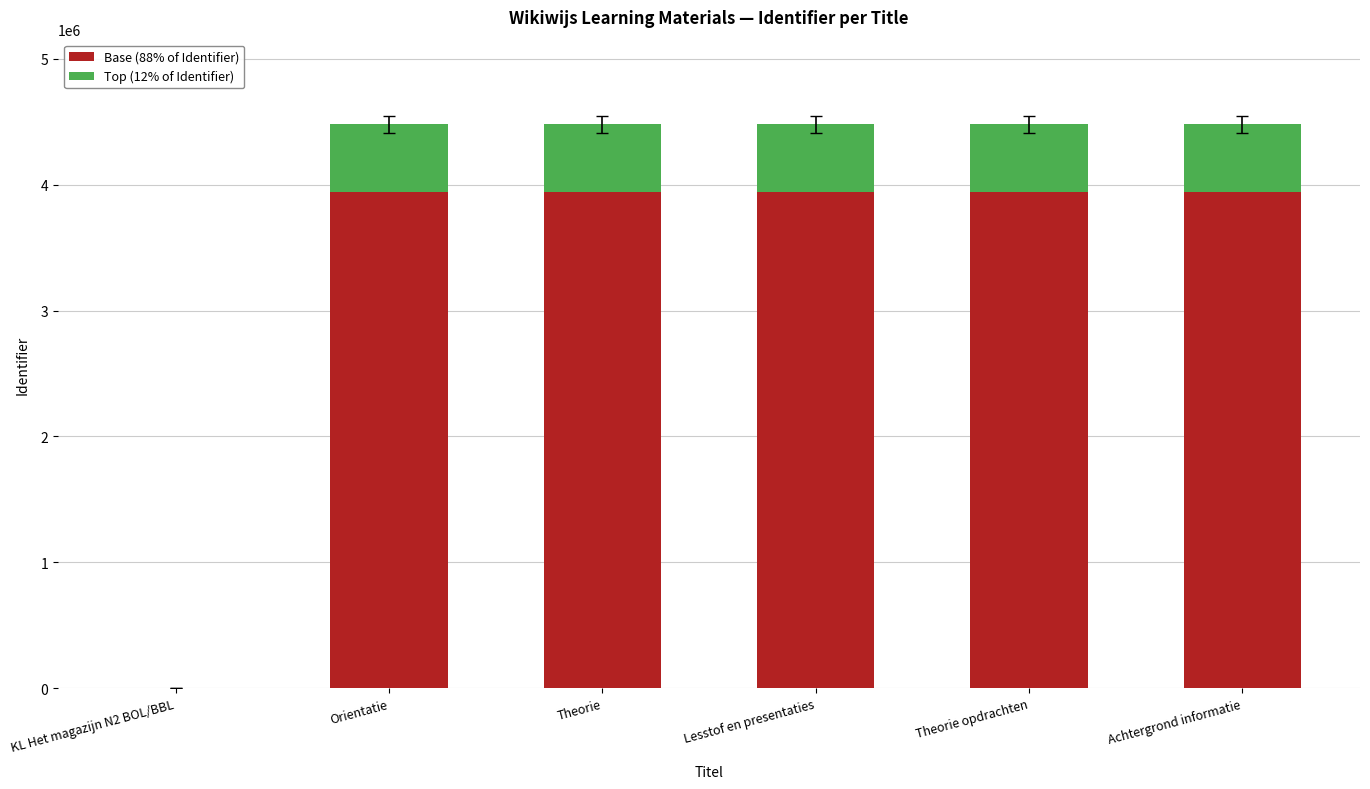

The Base (88% of Identifier) series shows 3943029.2 at Achtergrond informatie. True or false?

True